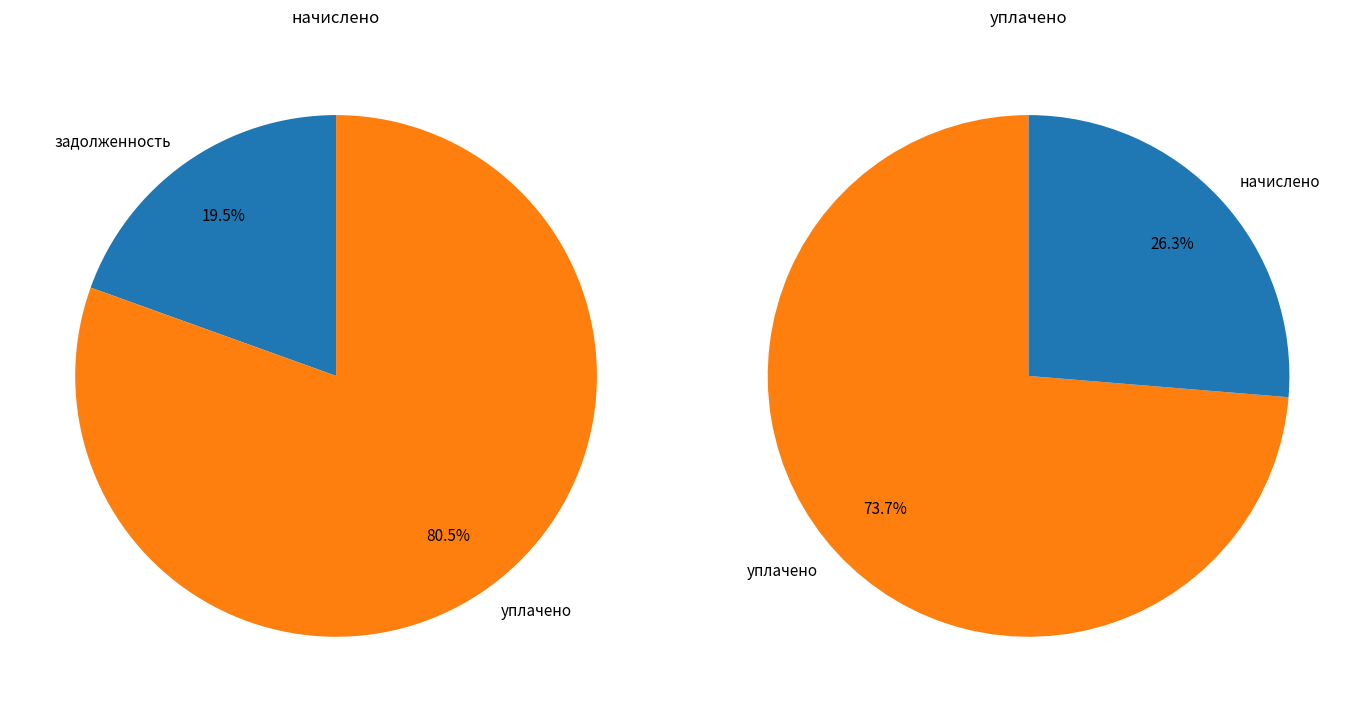

Which series has the widest spread of values?

уплачено